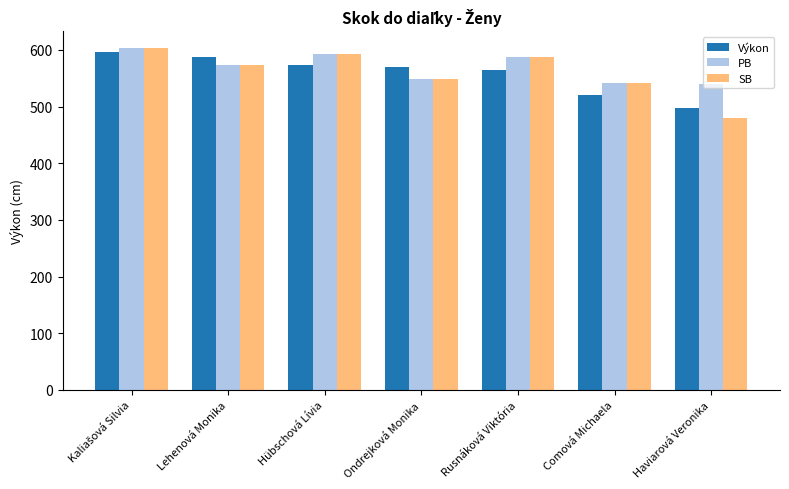

Between Lehenová Monika and Comová Michaela, which series saw the biggest shift?

Výkon